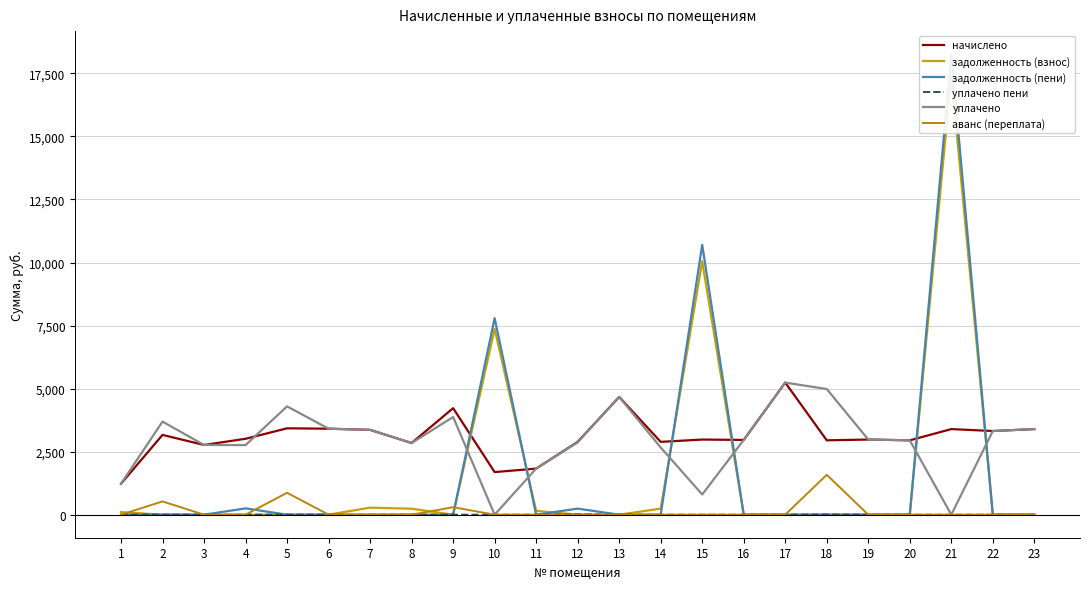

At which label is уплачено closest to 2618?

14